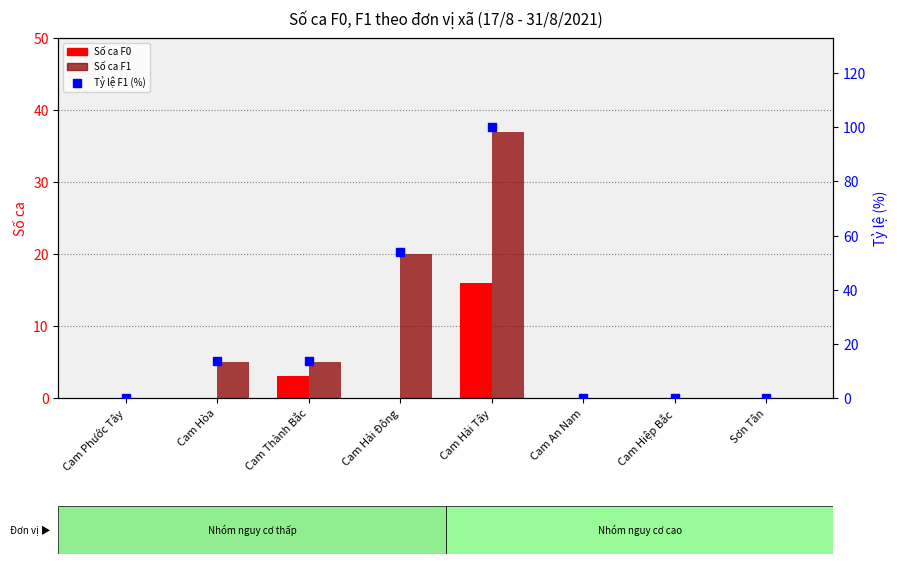

At how many categories does at least one series exceed 51?

2